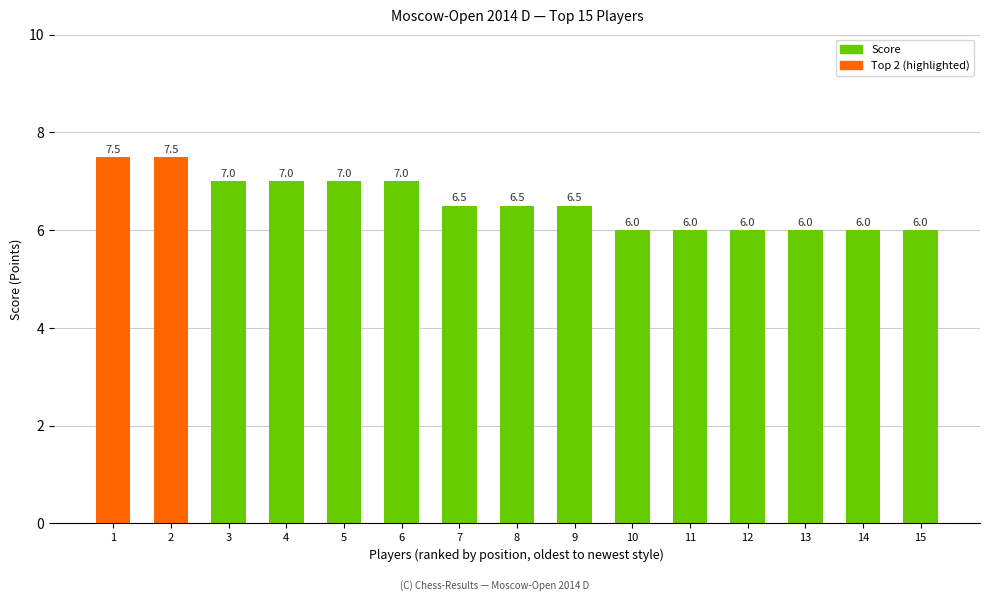

What is the sum of the values at 11 and 8?

12.5